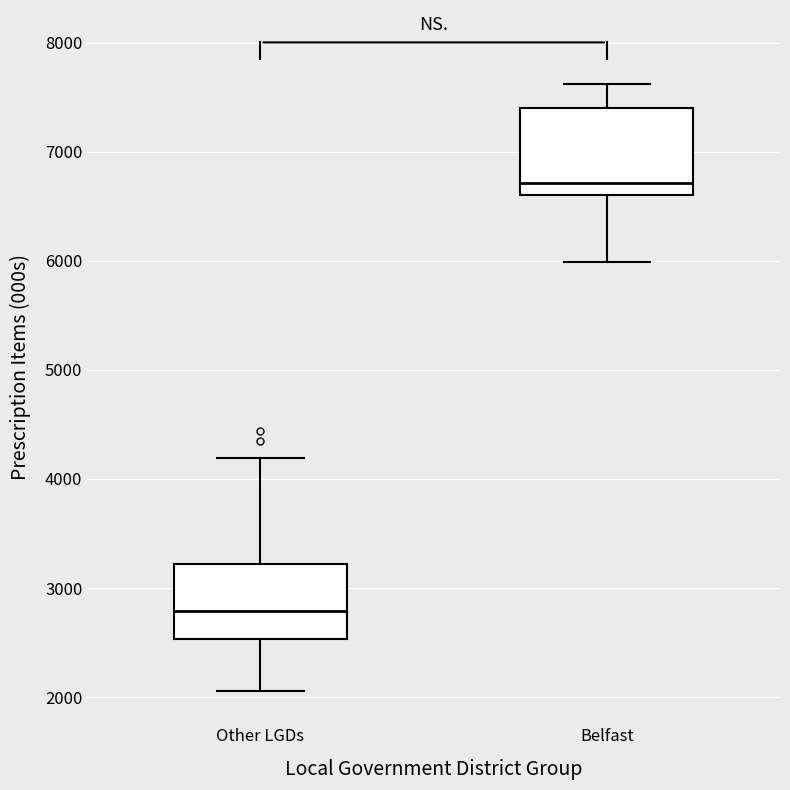

Comparing the boxes themselves (not the whiskers), which one is the tallest?

Belfast